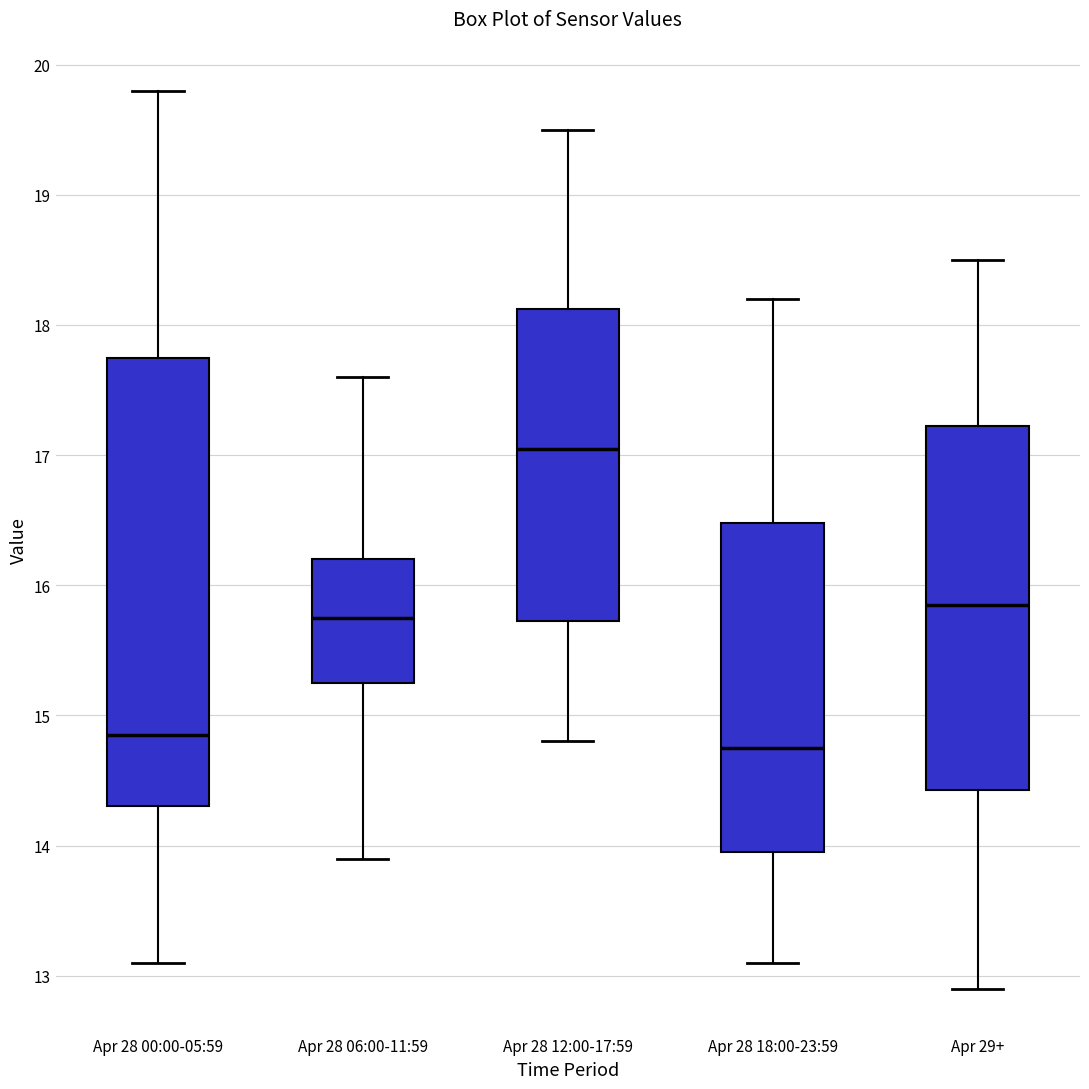

Where is the upper edge of the box for Apr 28 12:00-17:59 on the y-axis? The values are not printed on the chart, so give them approximately, as read against the axis.

18.1